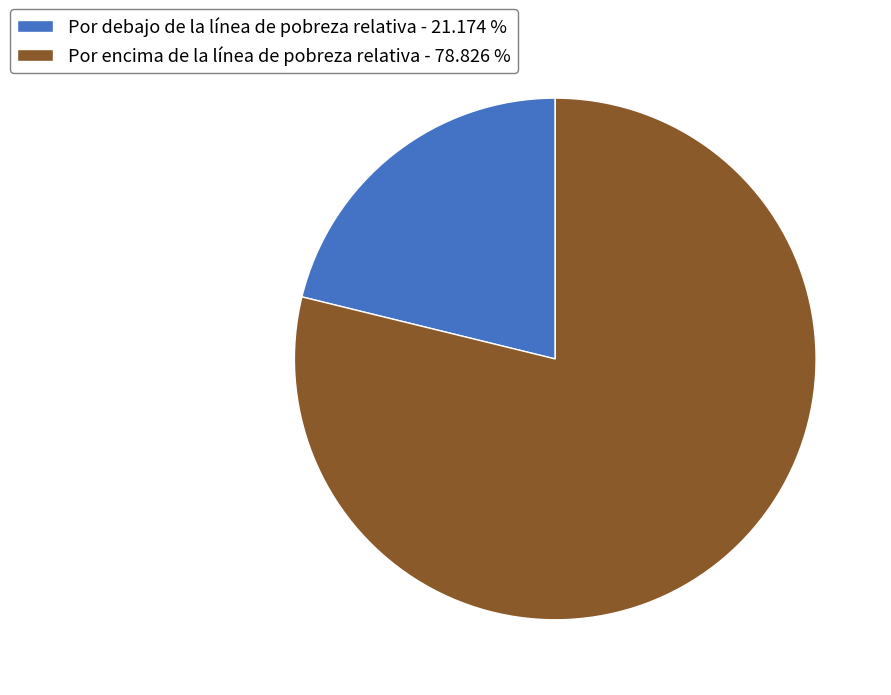

Approximately how many times larger is the value at Por encima de la línea de pobreza relativa - 78.826 % compared to Por debajo de la línea de pobreza relativa - 21.174 %?

3.7